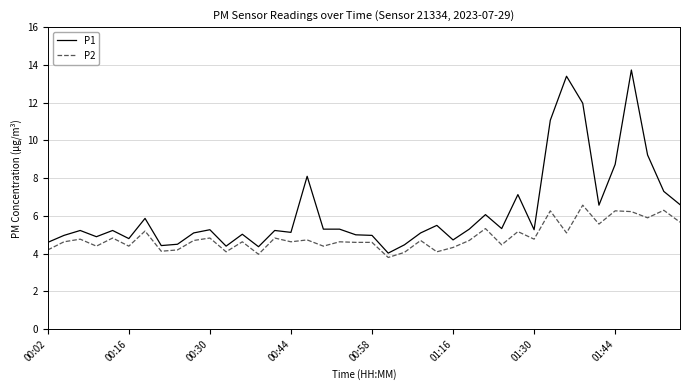

What is the lowest value of the P1 series?

4.0